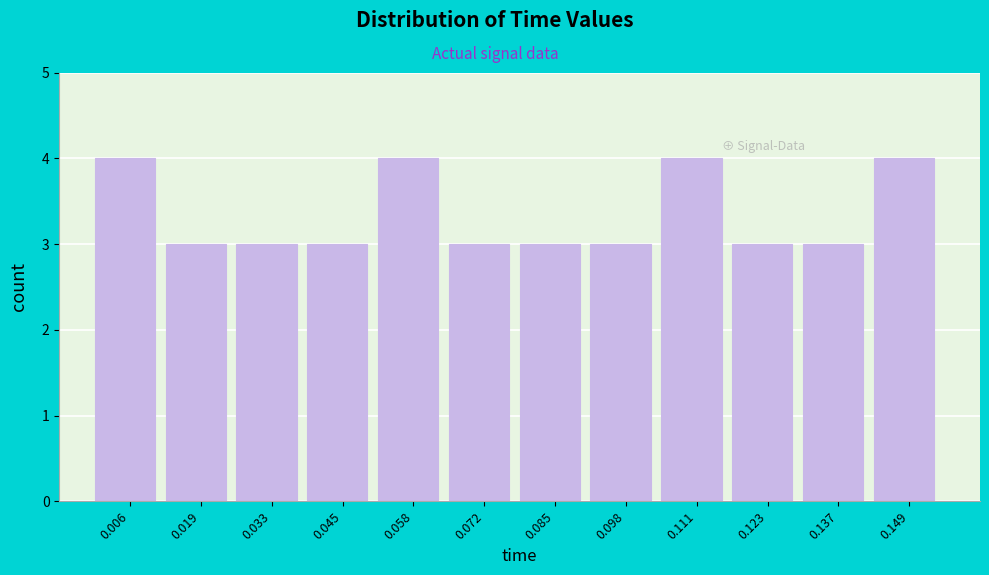

Reading left to right, list every bar in this chart as the range it spans on the x-axis followed by its height. Neither the bar edges nor the heights are printed on the chart, so give them approximately, as read against the axes.

0.000 to 0.013: 4
0.013 to 0.026: 3
0.026 to 0.039: 3
0.039 to 0.052: 3
0.052 to 0.065: 4
0.065 to 0.078: 3
0.078 to 0.091: 3
0.091 to 0.104: 3
0.104 to 0.117: 4
0.117 to 0.130: 3
0.130 to 0.143: 3
0.143 to 0.156: 4